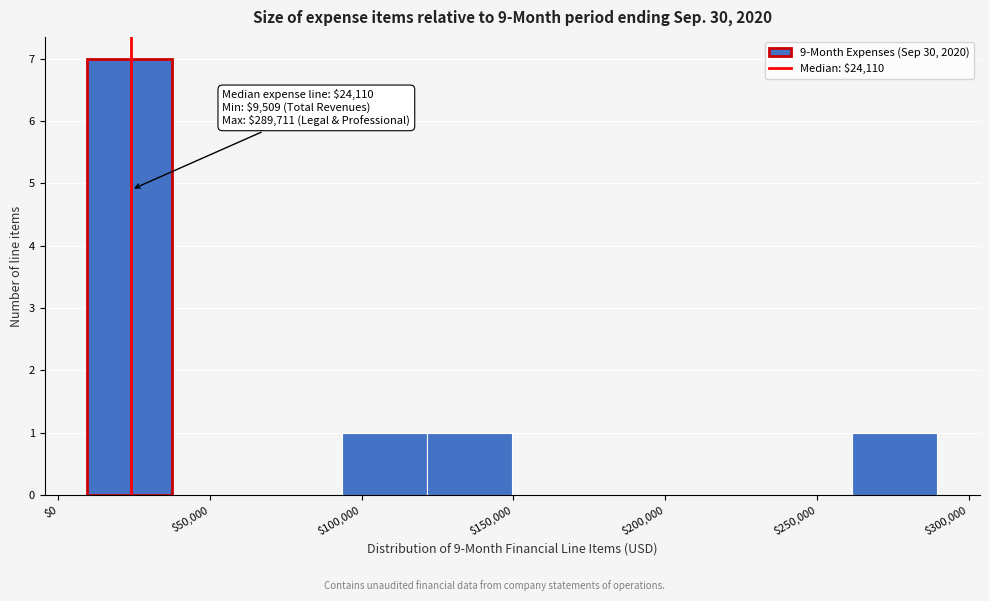

Which range on the x-axis has the tallest bar?

10000 to 40000